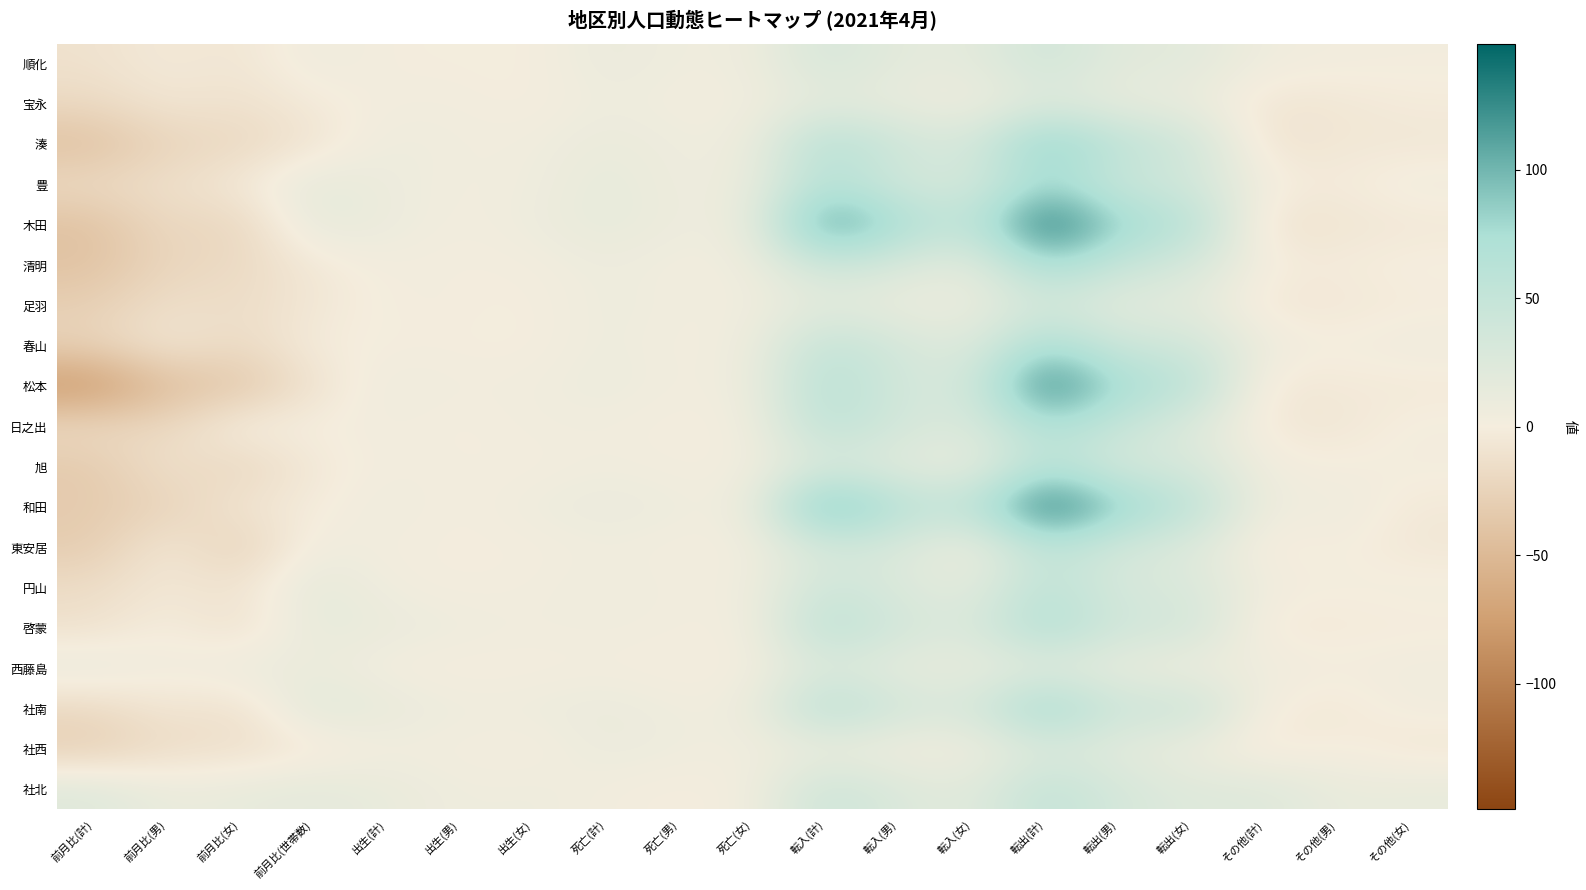

Which series has the largest range (max minus min)?

松本